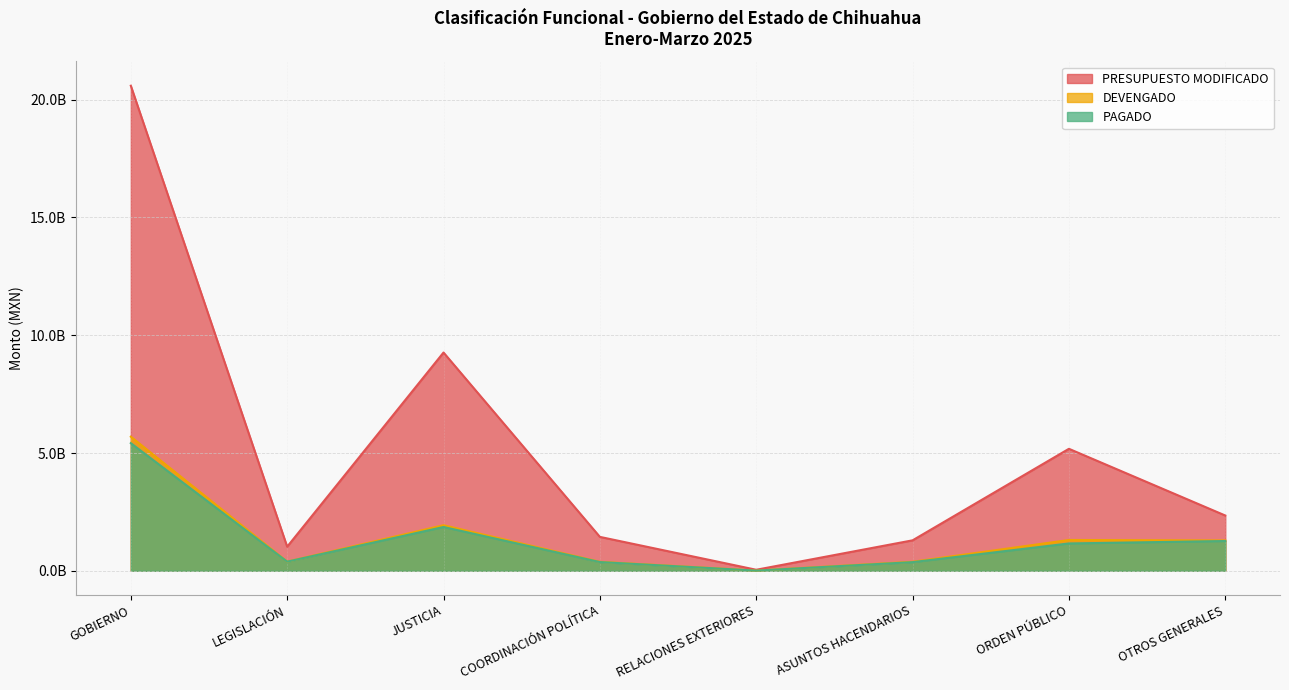

Reading left to right, list all the values displayed in this chart.

PRESUPUESTO MODIFICADO: 20593150786	1022755488	9266943898	1439934147	43919978	1293382129	5179257995	2346957151
DEVENGADO: 5693416051	388371932	1934815579	381319754	8676091	383440447	1308347289	1288444959
PAGADO: 5419723201	388266523	1859714029	370872840	7802637	367314070	1161177808	1264575293